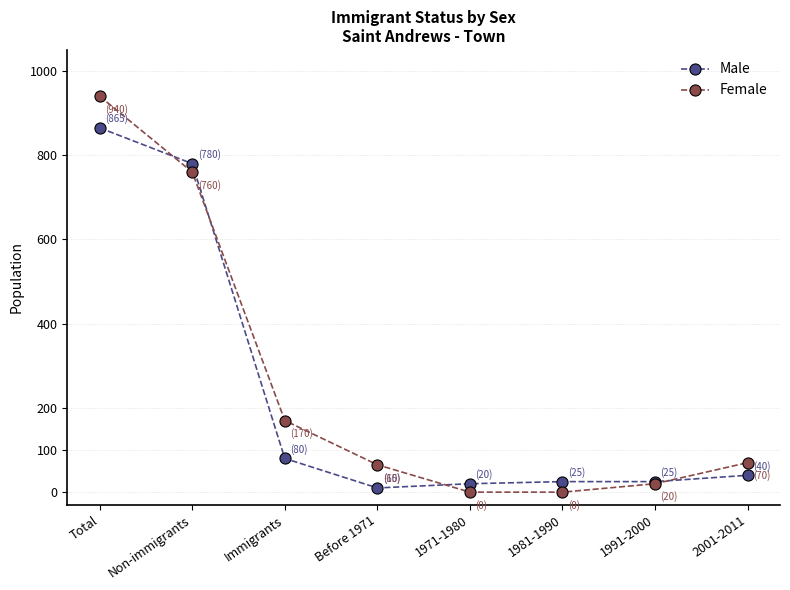

At which label is Male closest to 437?

Non-immigrants